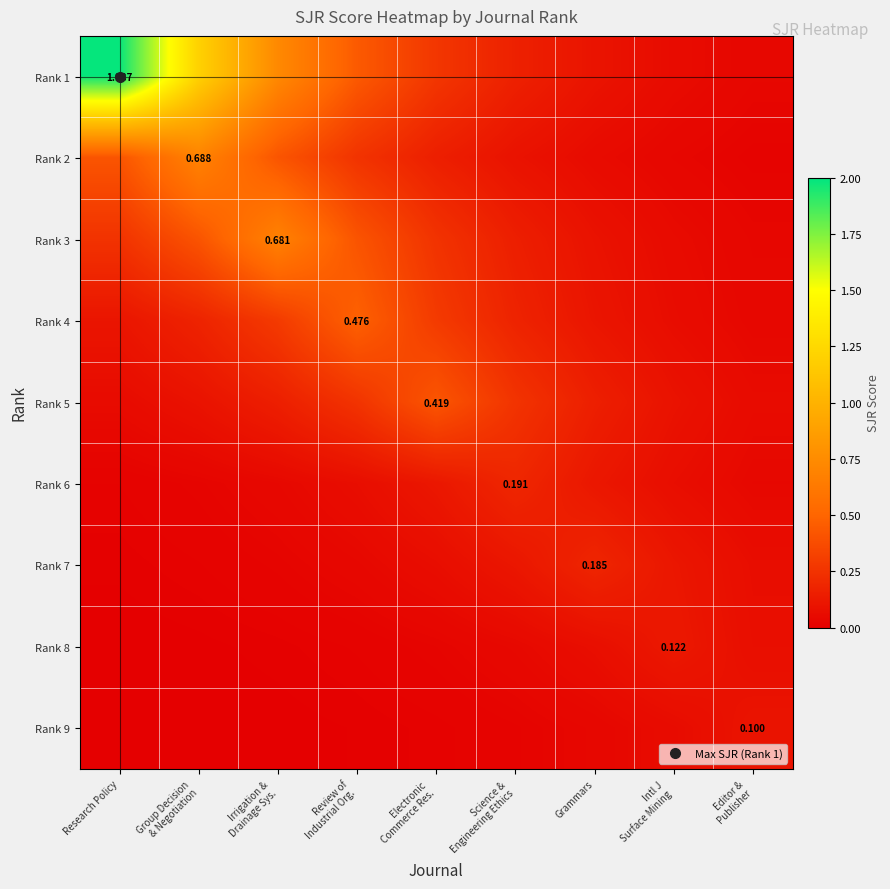

Rank the categories by Rank 2 value from highest to lowest.

Group Decision & Negotiation, Research Policy, Irrigation & Drainage Sys., Review of Industrial Org., Electronic Commerce Res., Science & Engineering Ethics, Grammars, Intl J Surface Mining, Editor & Publisher